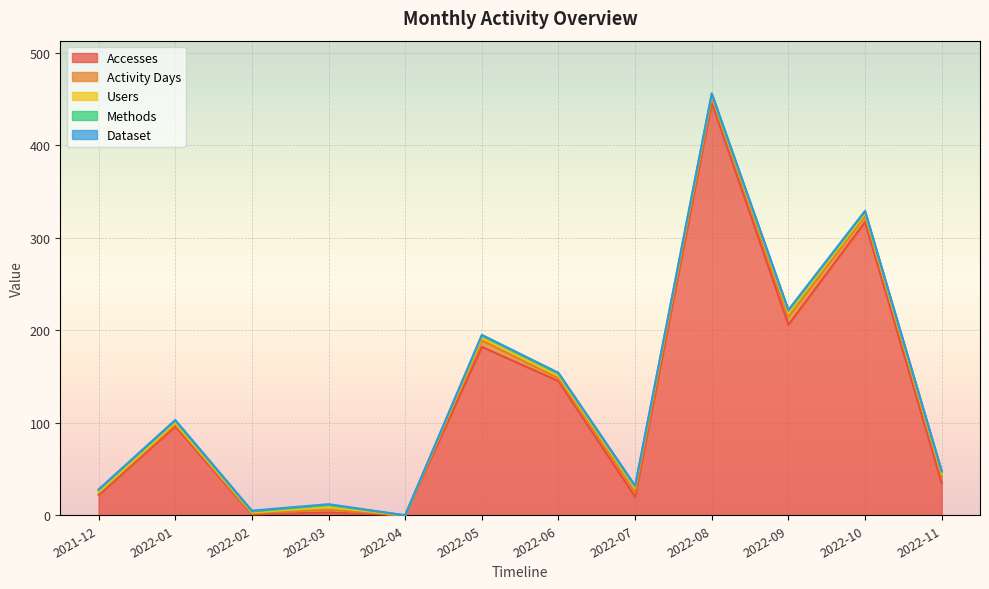

Which series changed the most between 2022-03 and 2022-11?

Accesses